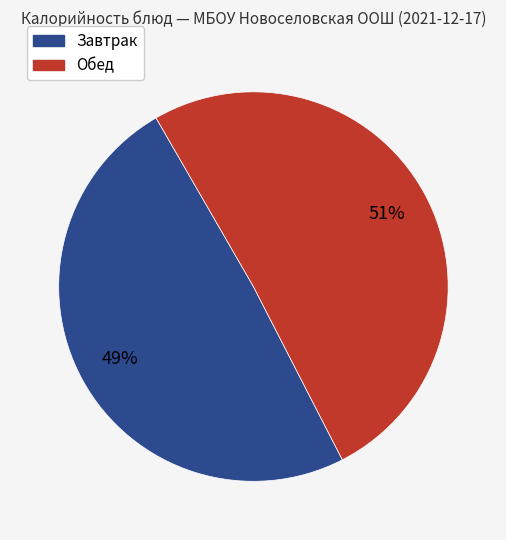

How many segments does this pie chart have?

2